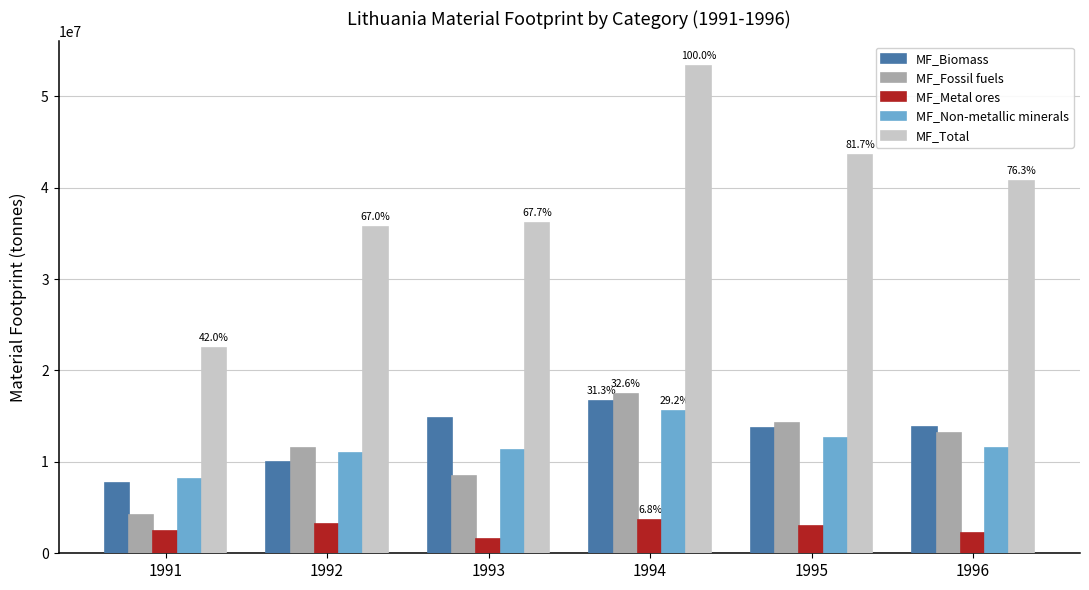

What is the difference between the highest and lowest values at 1991?

20020000